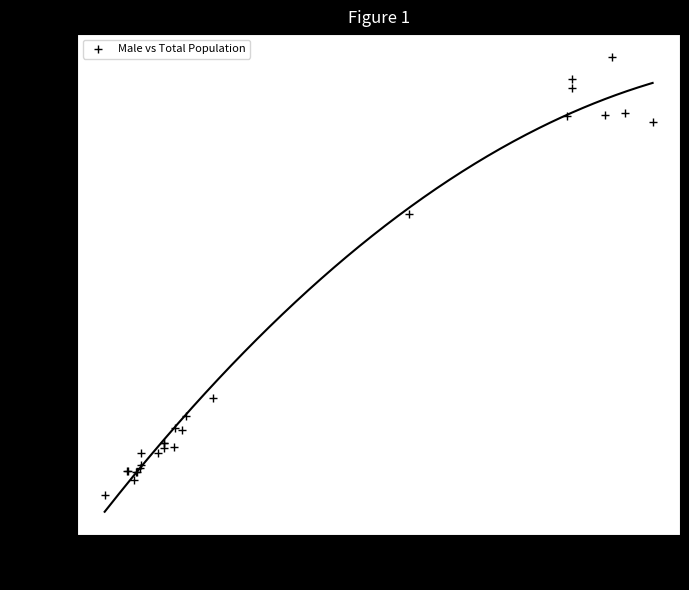

What Y value in the scatter plot is closest to 8194?

8768